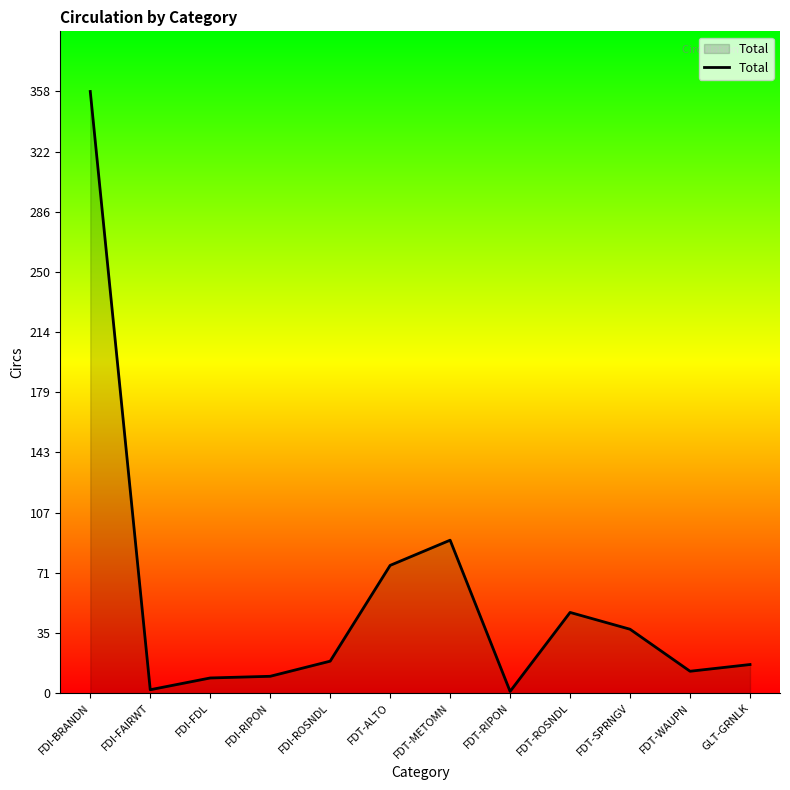

Count the number of categories in the chart.

12